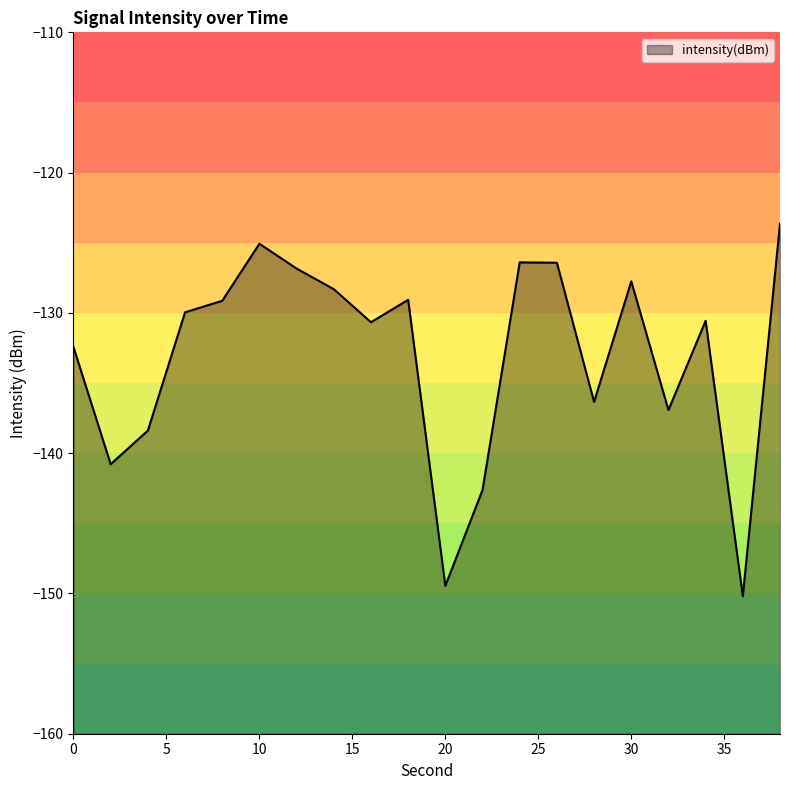

What is the sum of the values at 18 and 2?

-269.9